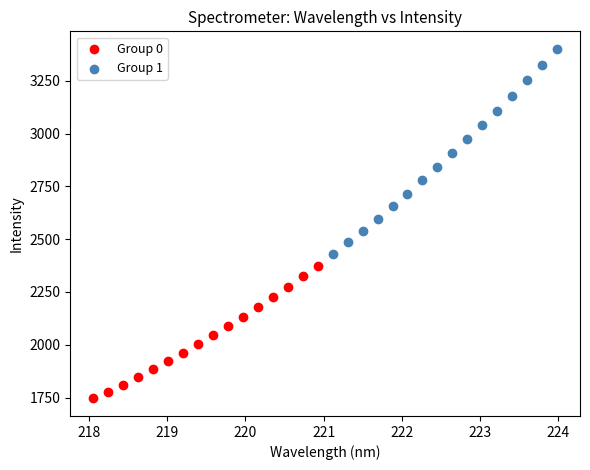

Which series reaches the maximum Y coordinate?

Group 1